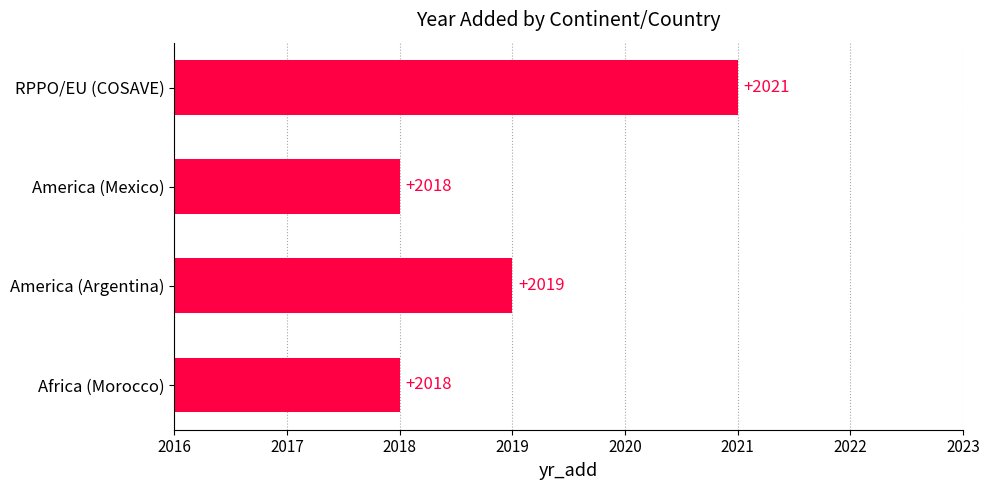

The chart shows a value of 3282 at RPPO/EU (COSAVE). True or false?

False